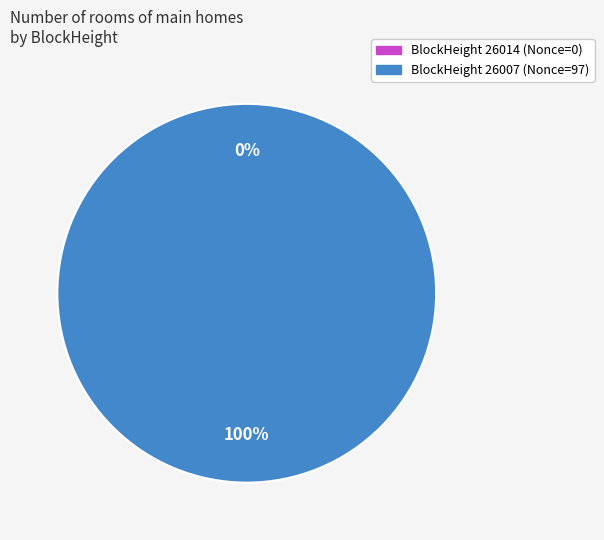

The 26007 slice represents 87% of the pie. True or false?

False